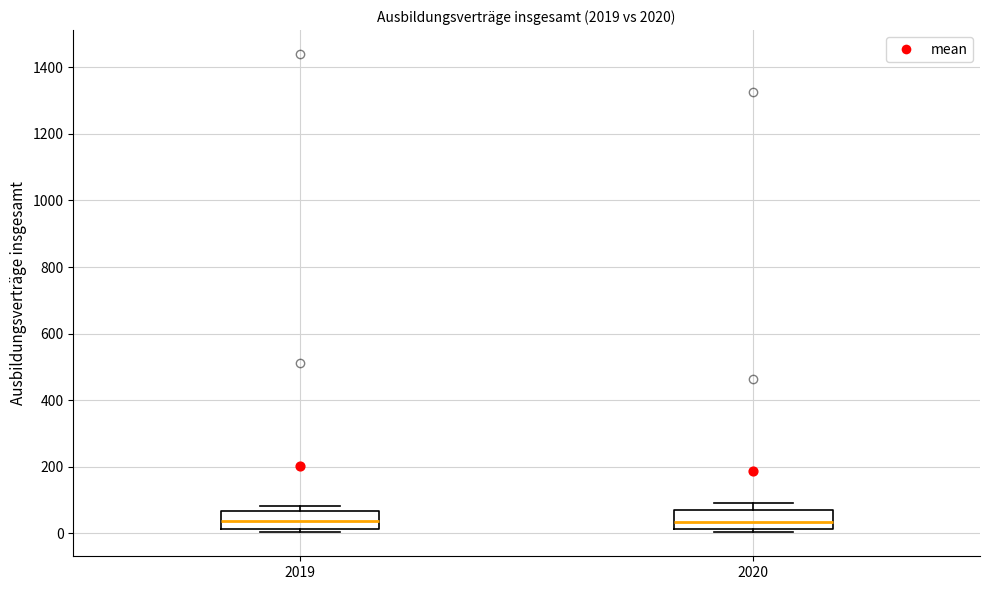

Where is the upper edge of the box at x = 2019 on the y-axis? The values are not printed on the chart, so give them approximately, as read against the axis.

60